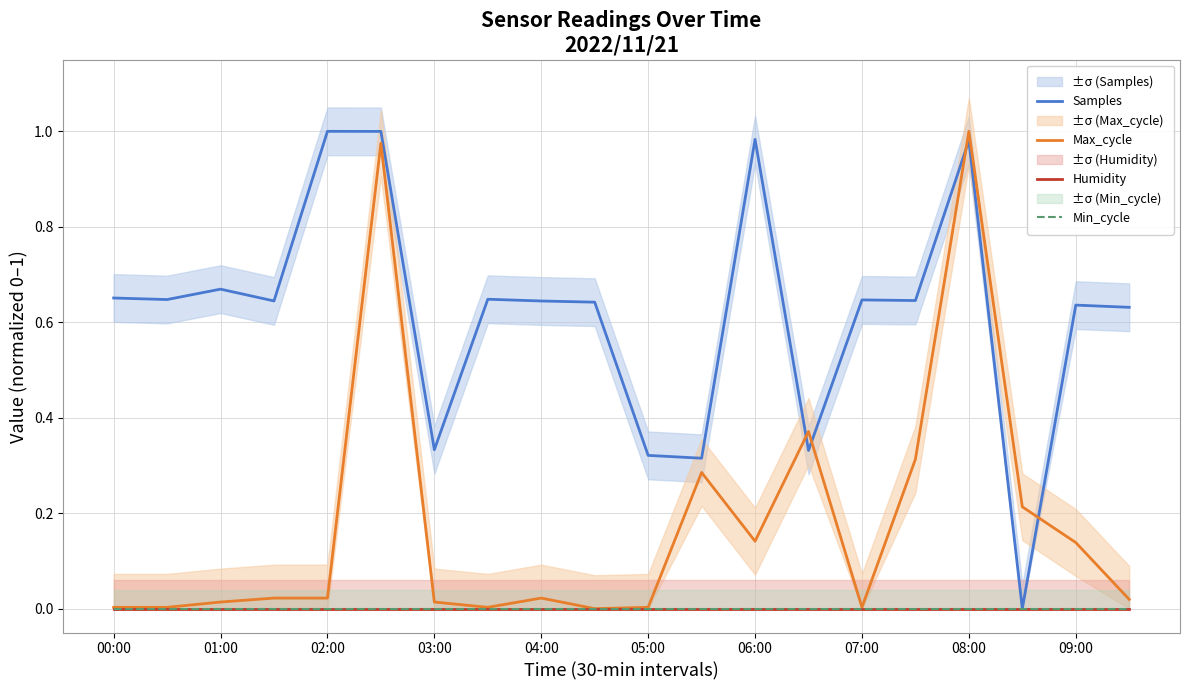

Between 08:00 and 05:00, which is larger?

08:00